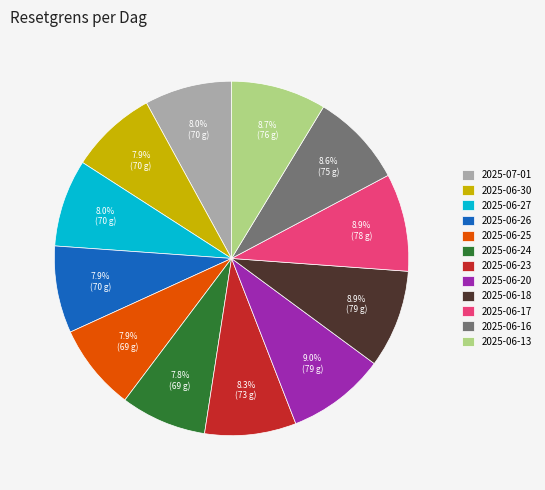

Is there any slice that represents more than half of the pie?

No